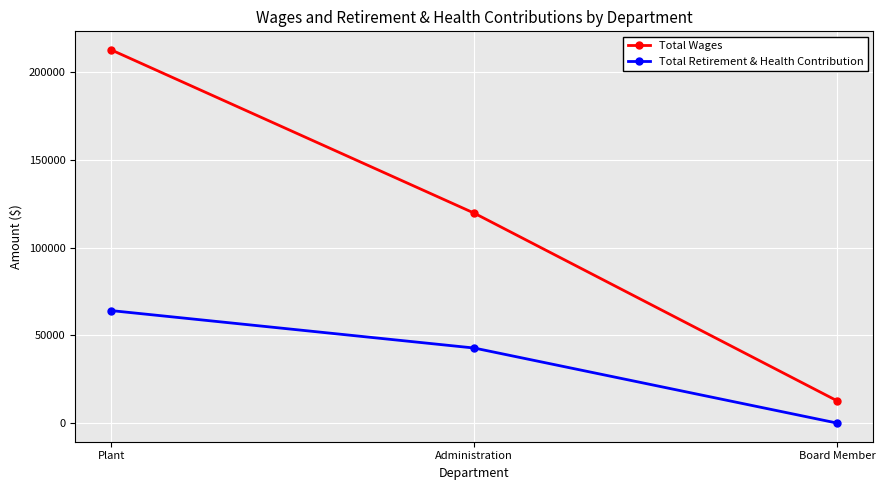

Which series has the largest range (max minus min)?

Total Wages